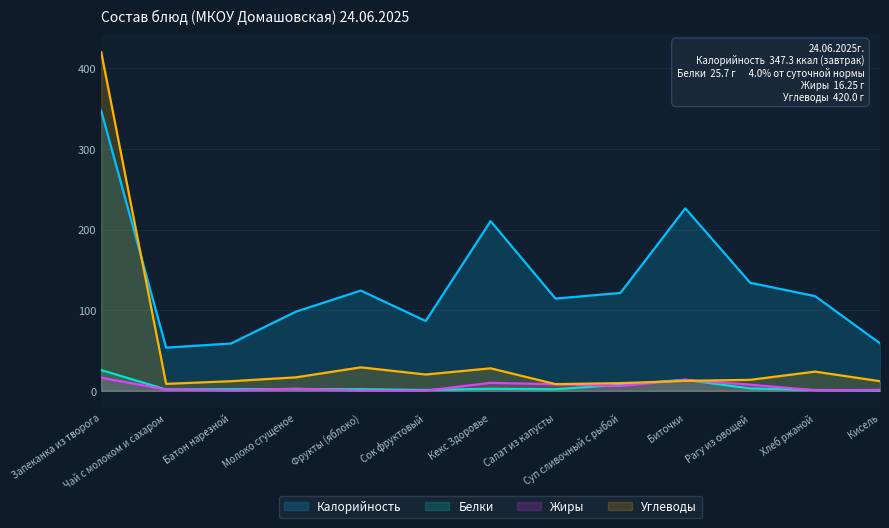

Reading right to left, list all the values displayed in this chart.

Калорийность: Кисель=58.9	Хлеб ржаной=117.4	Рагу из овощей=134.0	Биточки=226.4	Суп сливочный с рыбой=121.4	Салат из капусты=114.4	Кекс Здоровье=210.5	Сок фруктовый=86.6	Фрукты (яблоко)=124.3	Молоко сгущеное=98.2	Батон нарезной=58.7	Чай с молоком и сахаром=53.5	Запеканка из творога=347.3
Белки: Кисель=0.3	Хлеб ржаной=1.0	Рагу из овощей=2.9	Биточки=13.7	Суп сливочный с рыбой=7.4	Салат из капусты=2.0	Кекс Здоровье=2.5	Сок фруктовый=1.0	Фрукты (яблоко)=2.0	Молоко сгущеное=2.2	Батон нарезной=2.0	Чай с молоком и сахаром=1.6	Запеканка из творога=25.7
Жиры: Кисель=1.1	Хлеб ржаной=0.7	Рагу из овощей=7.6	Биточки=13.6	Суп сливочный с рыбой=6.0	Салат из капусты=8.1	Кекс Здоровье=9.9	Сок фруктовый=0.2	Фрукты (яблоко)=0.0	Молоко сгущеное=2.6	Батон нарезной=0.4	Чай с молоком и сахаром=1.5	Запеканка из творога=16.2
Углеводы: Кисель=11.9	Хлеб ржаной=23.8	Рагу из овощей=13.6	Биточки=12.3	Суп сливочный с рыбой=9.5	Салат из капусты=8.3	Кекс Здоровье=27.9	Сок фруктовый=20.2	Фрукты (яблоко)=29.1	Молоко сгущеное=16.7	Батон нарезной=11.9	Чай с молоком и сахаром=8.6	Запеканка из творога=420.0